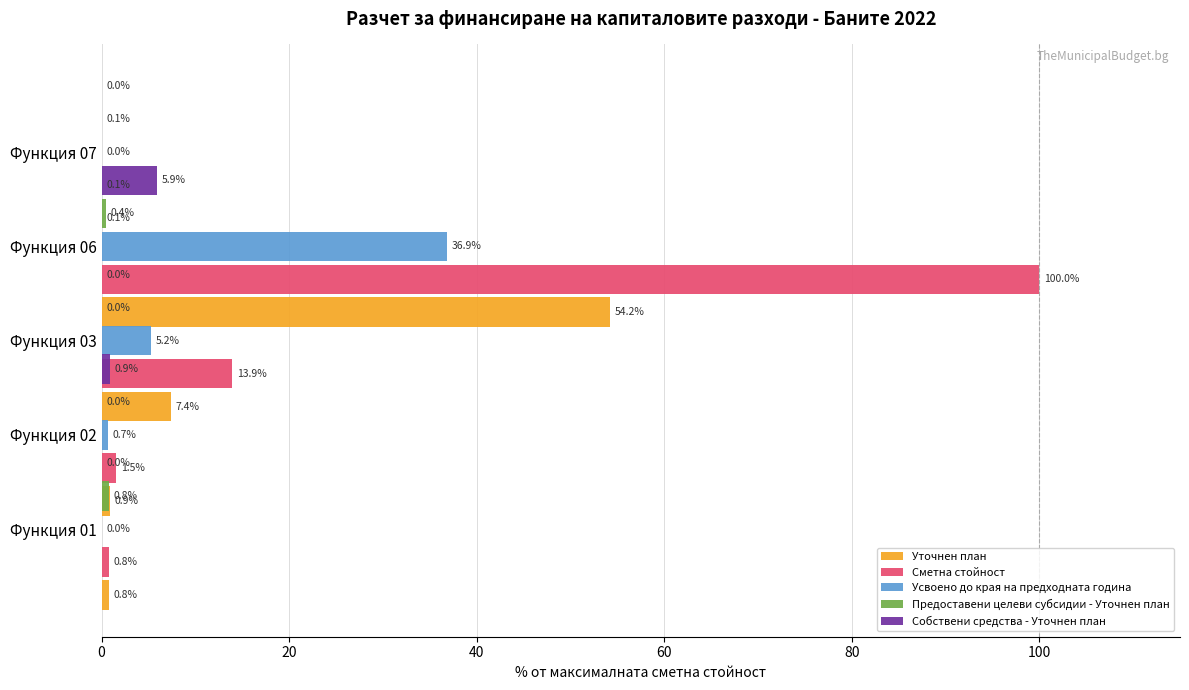

Which series has the largest range (max minus min)?

Сметна стойност